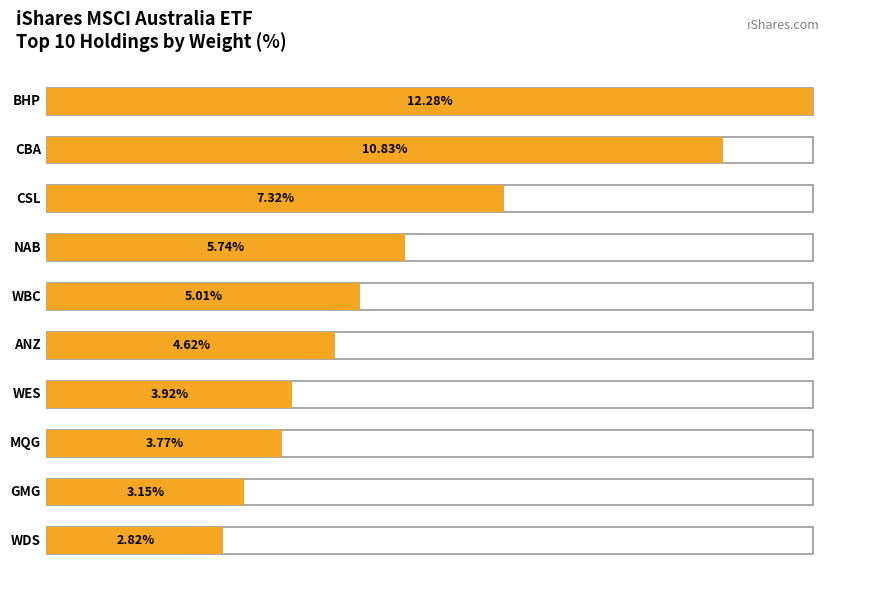

Is it true that the value at CBA is 18.3?

False